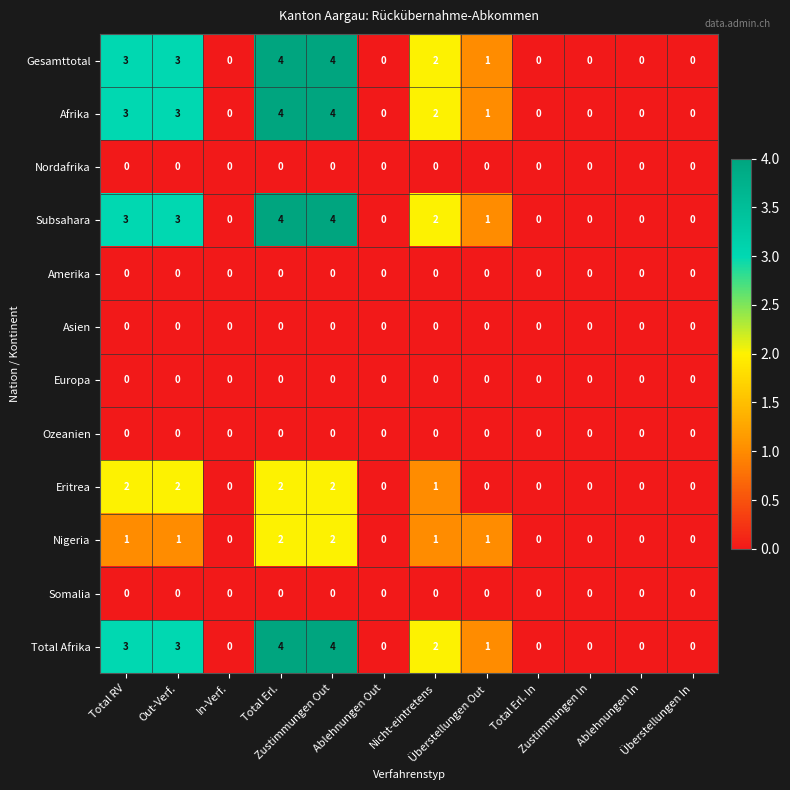

What is the sum of all Eritrea values?

9